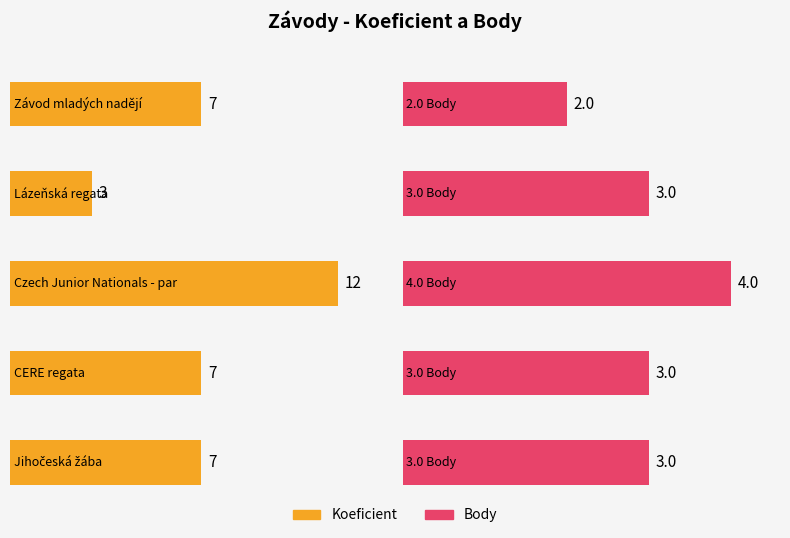

Reading right to left, list all the values displayed in this chart.

Koeficient: Jihočeská žába=7	CERE regata=7	Czech Junior Nationals - part I.=12	Lázeňská regata=3	Závod mladých nadějí=7
Body: Jihočeská žába=3	CERE regata=3	Czech Junior Nationals - part I.=4	Lázeňská regata=3	Závod mladých nadějí=2